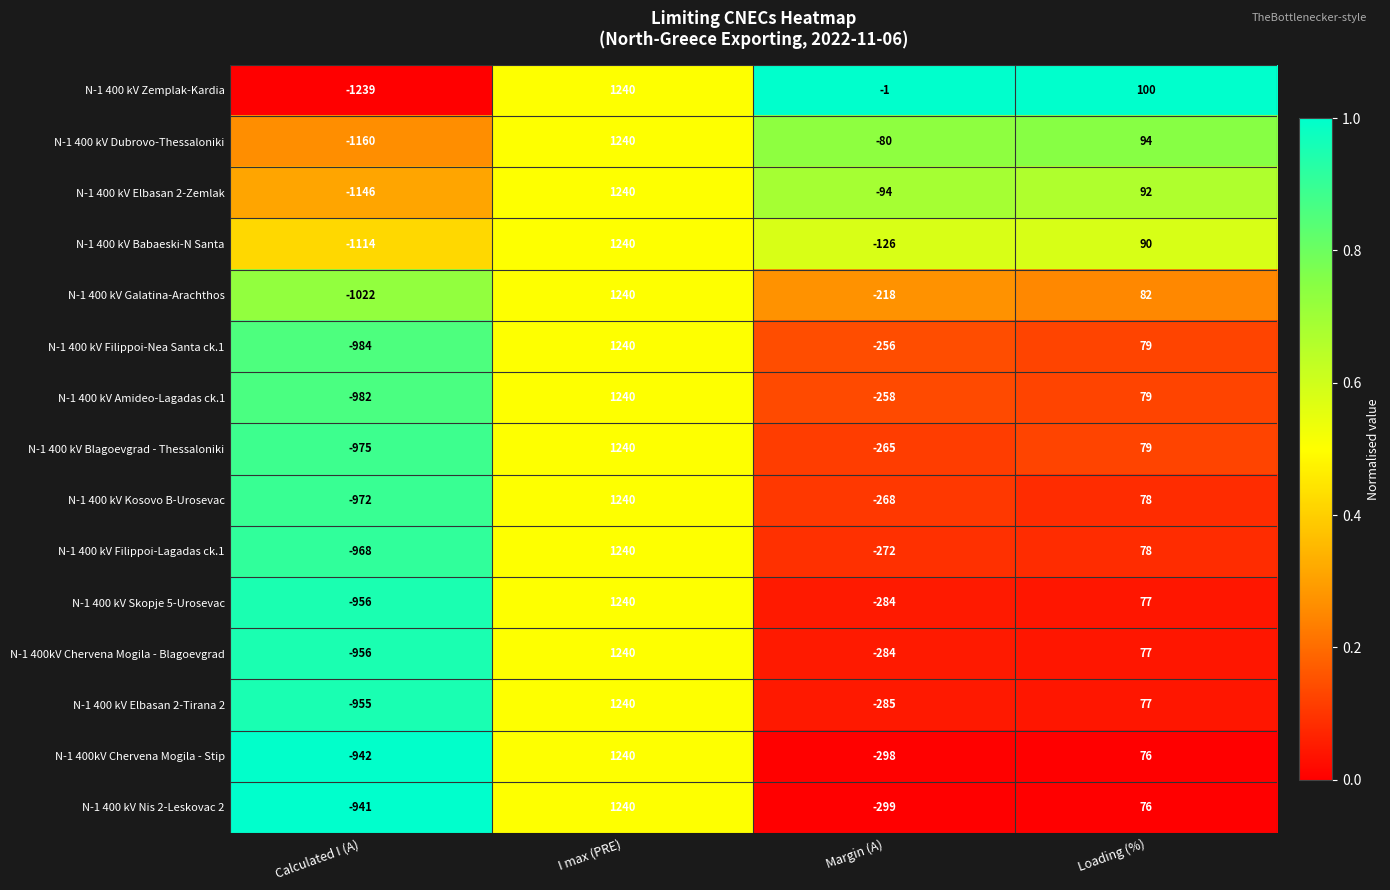

At which label does N-1 400 kV Nis 2-Leskovac 2 first exceed 76?

I max (PRE)